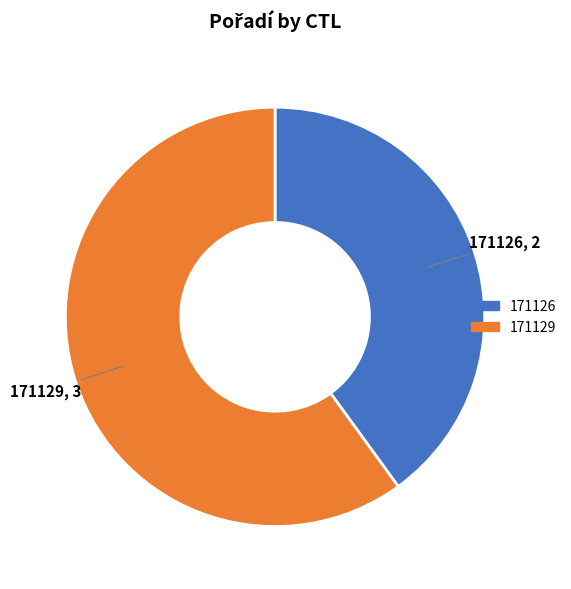

Count the number of slices in the pie.

2